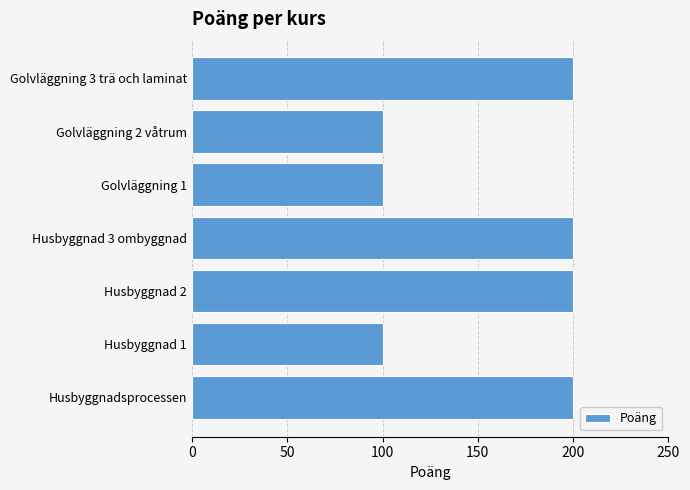

What is the maximum value shown in the chart?

200